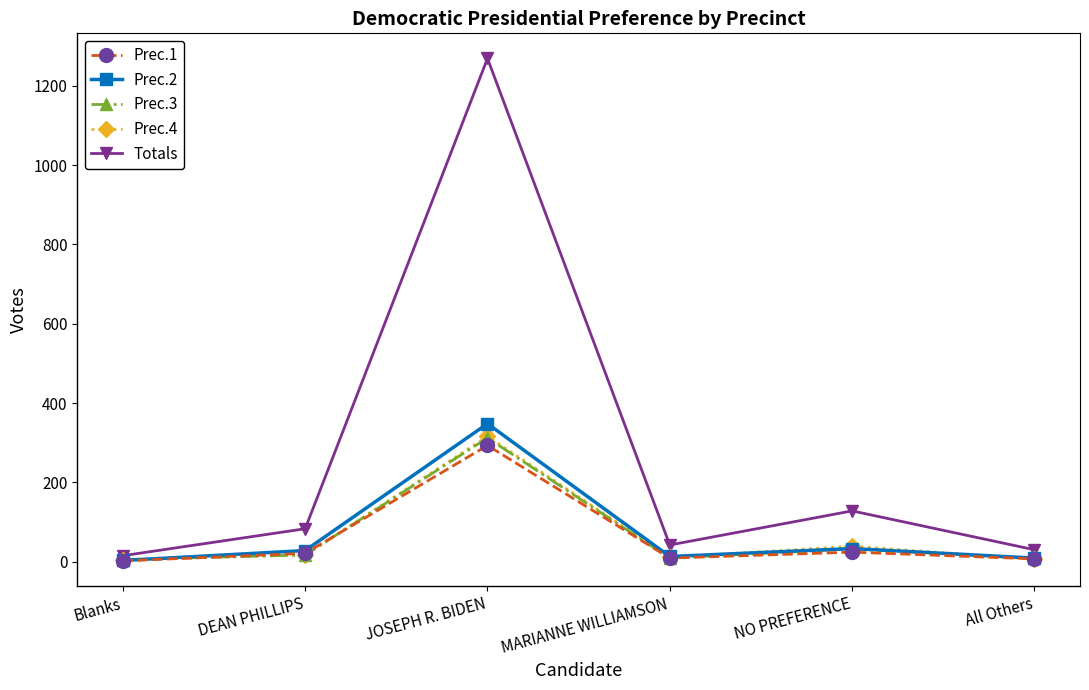

Which label corresponds to the largest value in the chart?

JOSEPH R. BIDEN